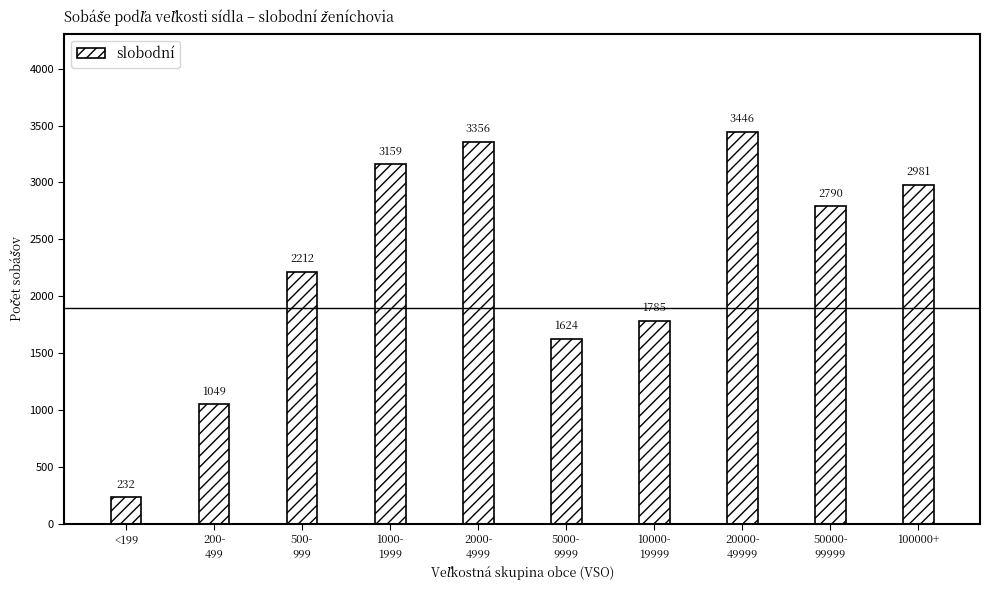

Reading right to left, list all the values displayed in this chart.

2981	2790	3446	1785	1624	3356	3159	2212	1049	232